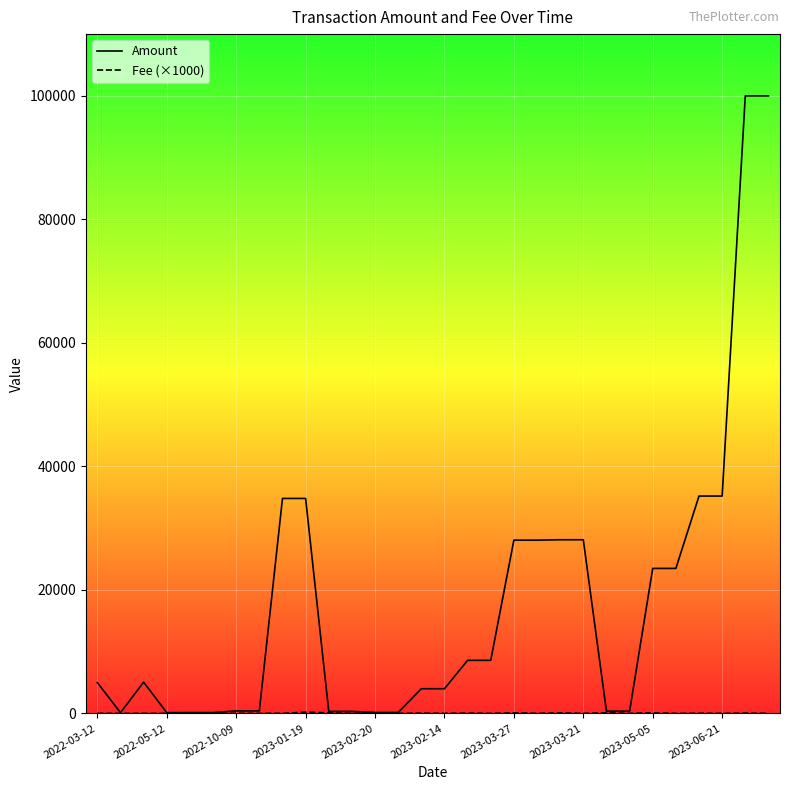

Which series has the largest range (max minus min)?

Amount